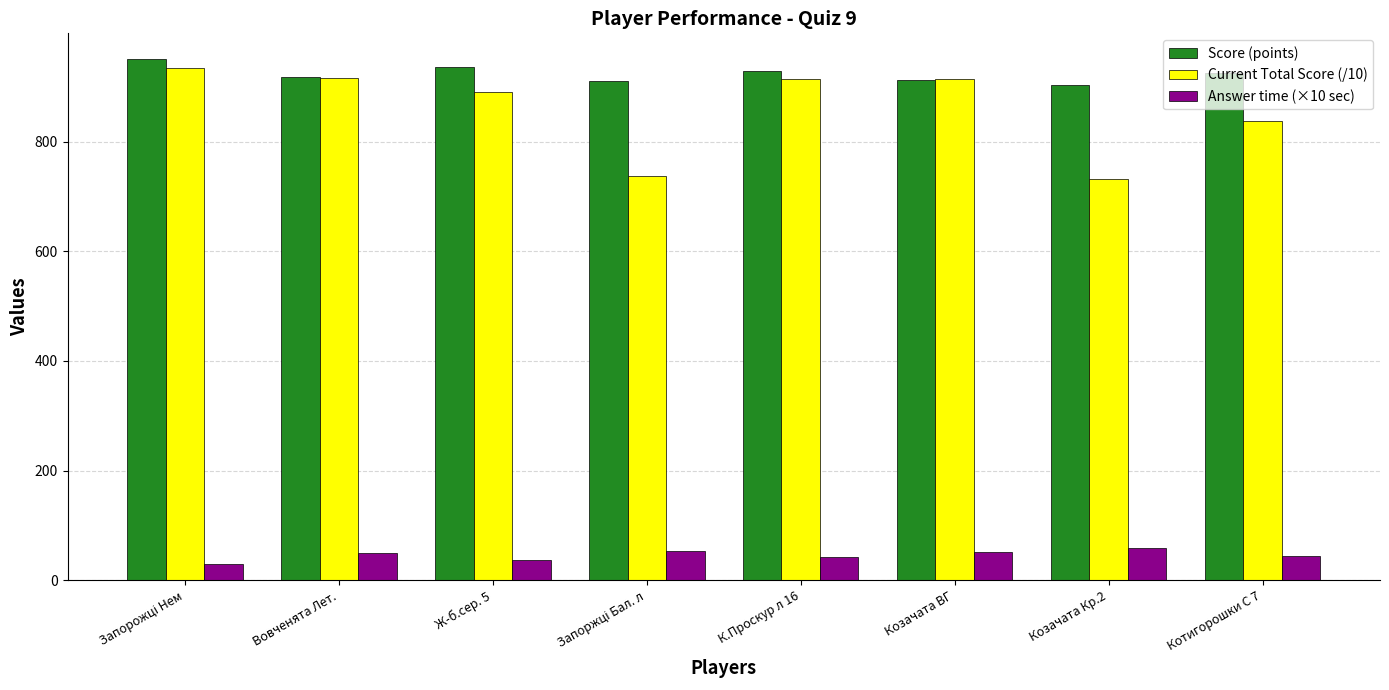

Rank the series at Козачата Кр.2 from highest to lowest value.

Score (points), Current Total Score (/10), Answer time (×10 sec)